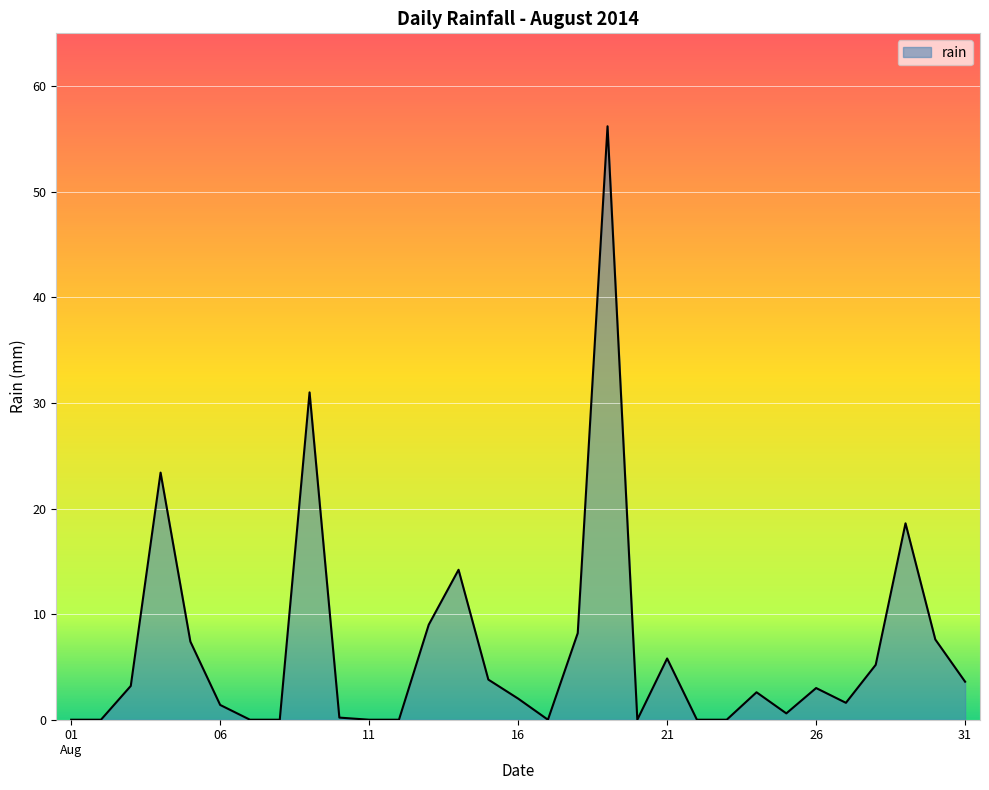

What is the greatest value displayed?

56.2